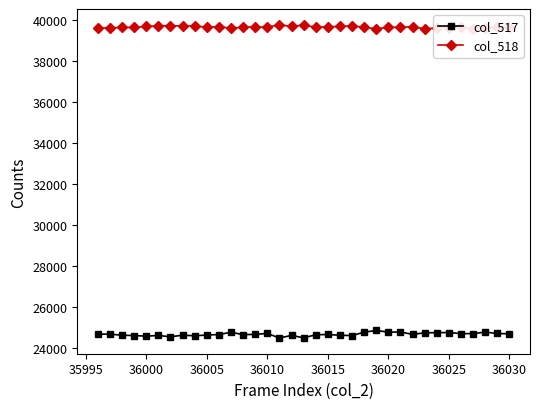

What is the value of the col_517 point at the 17th from the left?

24600